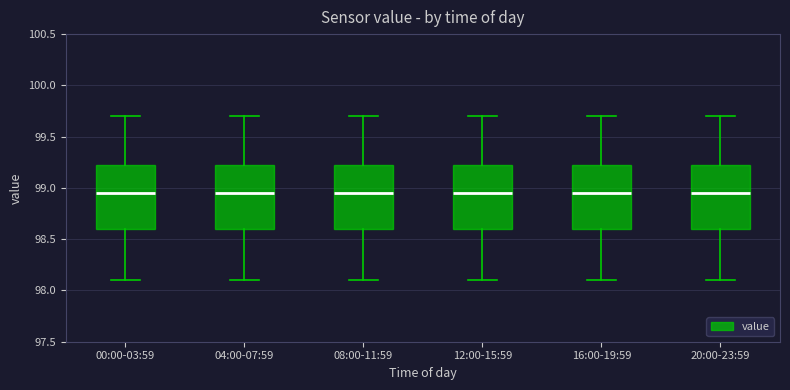

Reading left to right, read every box against the y-axis: the position of its median line, the range the box covers, and the ends of its whiskers. The values are not printed on the chart, so give them approximately, as read against the axis.

00:00-03:59: median 98.95, box 98.60 to 99.25, whiskers 98.10 to 99.70
04:00-07:59: median 98.95, box 98.60 to 99.25, whiskers 98.10 to 99.70
08:00-11:59: median 98.95, box 98.60 to 99.25, whiskers 98.10 to 99.70
12:00-15:59: median 98.95, box 98.60 to 99.25, whiskers 98.10 to 99.70
16:00-19:59: median 98.95, box 98.60 to 99.25, whiskers 98.10 to 99.70
20:00-23:59: median 98.95, box 98.60 to 99.25, whiskers 98.10 to 99.70